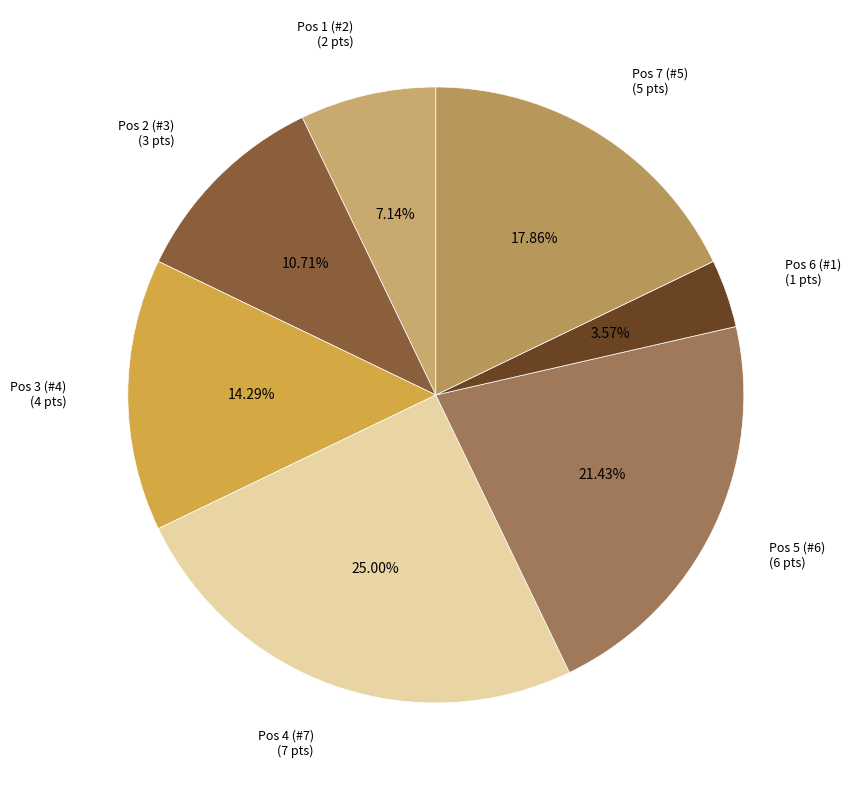

Which has a higher value, Pos 4 (#7) (7 pts) or Pos 1 (#2) (2 pts)?

Pos 4 (#7) (7 pts)